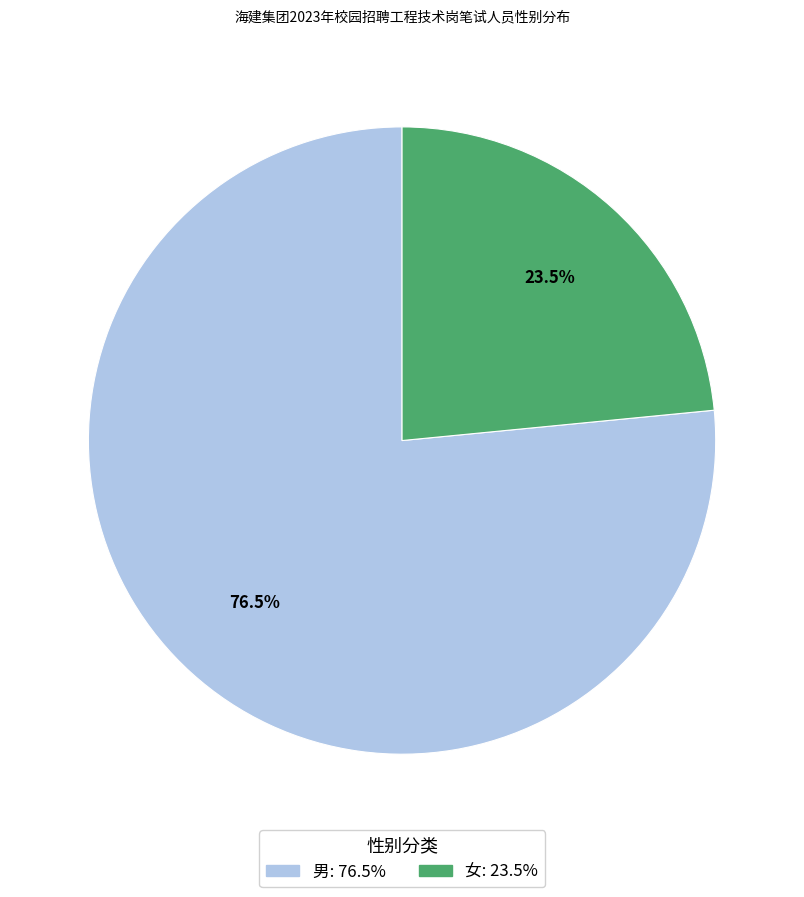

Which has a higher value, 女 or 男?

男